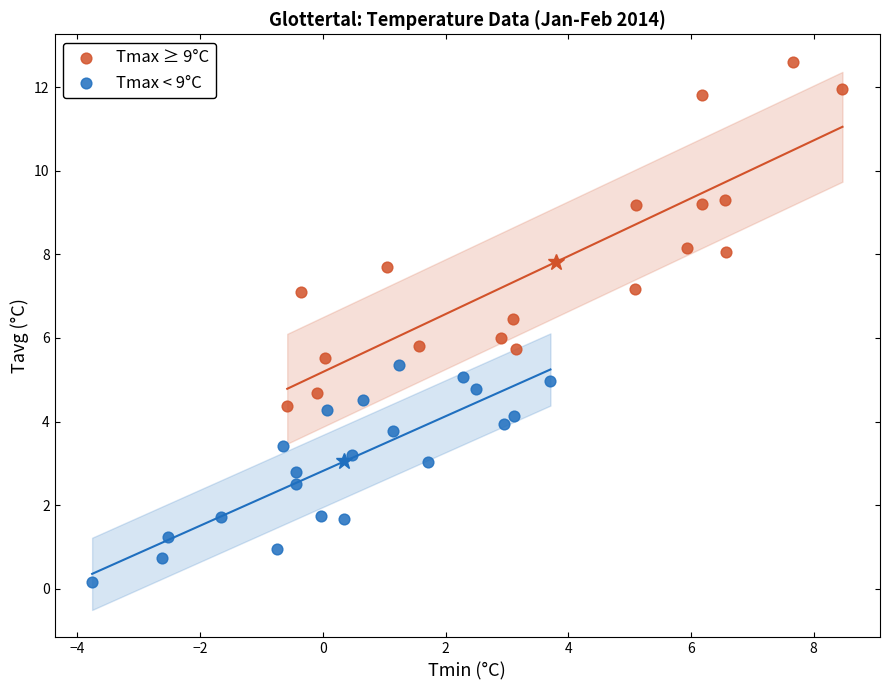

Which series contains the highest Y value?

Tmax ≥ 9°C